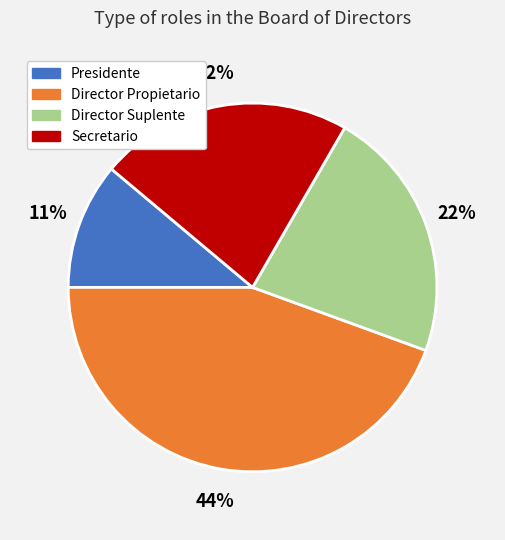

The Director Propietario slice represents 44% of the pie. True or false?

True